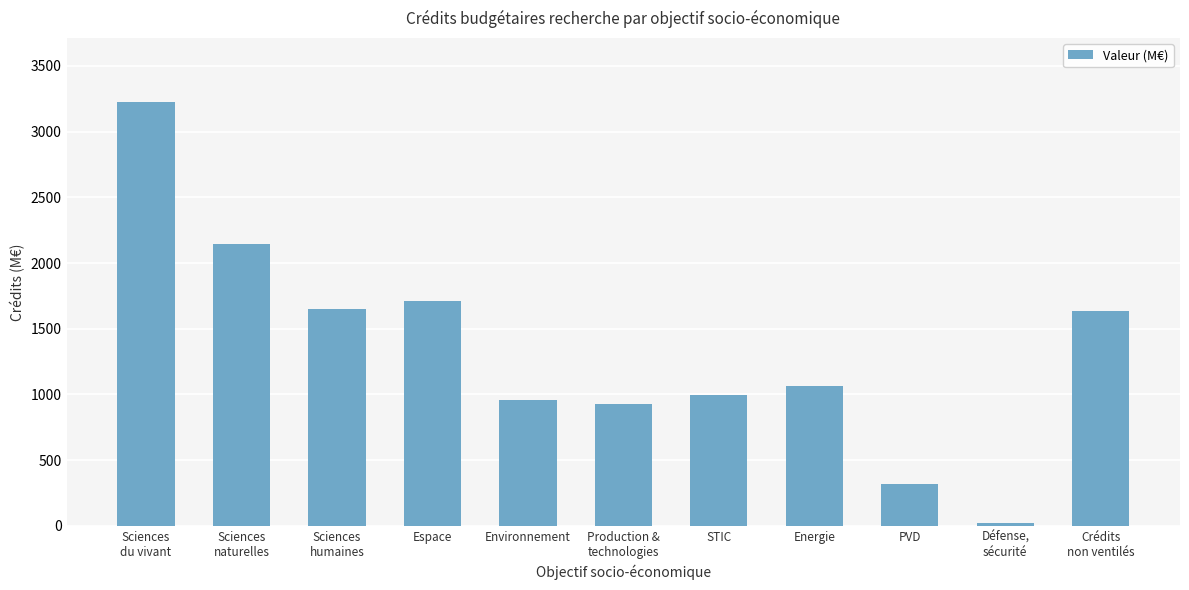

Between Sciences
naturelles and Espace, which is larger?

Sciences
naturelles